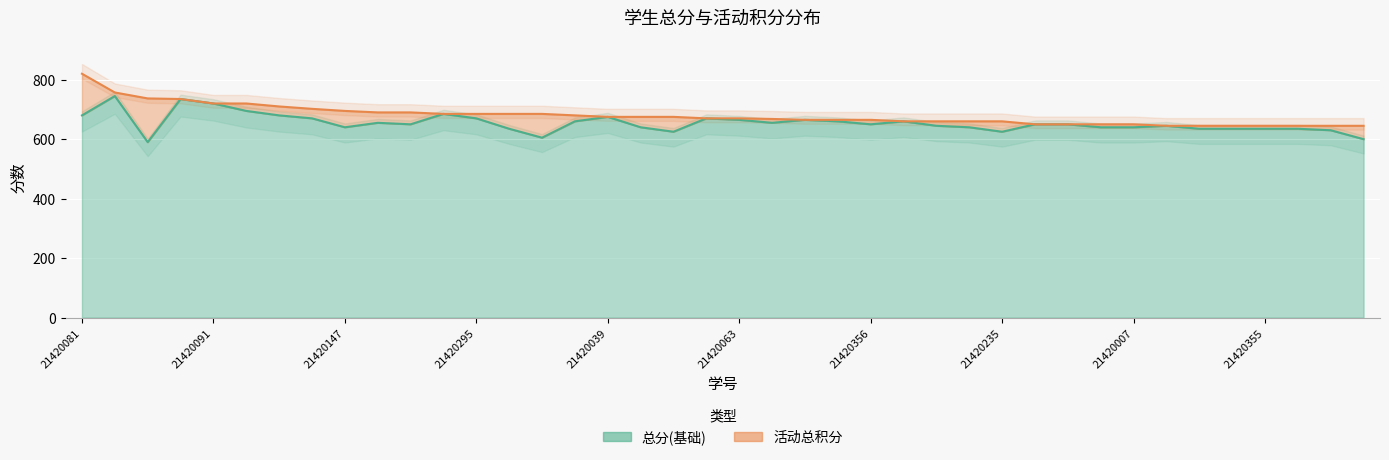

List the labels in order of value, smallest first.

21420202, 21420096, 21420308, 21420355, 21420328, 21420112, 21420329, 21420074, 21420199, 21420156, 21420007, 21420099, 21420281, 21320342, 21420235, 21420037, 21420041, 21420356, 21420011, 21420104, 21420063, 21420039, 21420171, 21420129, 21420166, 21420382, 21420295, 21420232, 21420033, 21420267, 21420175, 21420147, 21320200, 21420167, 21420091, 21320277, 21420127, 21420361, 21420098, 21420081